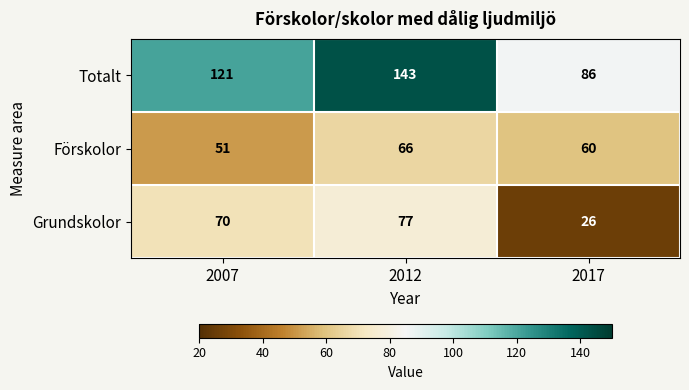

At which label is Förskolor closest to 58?

2017